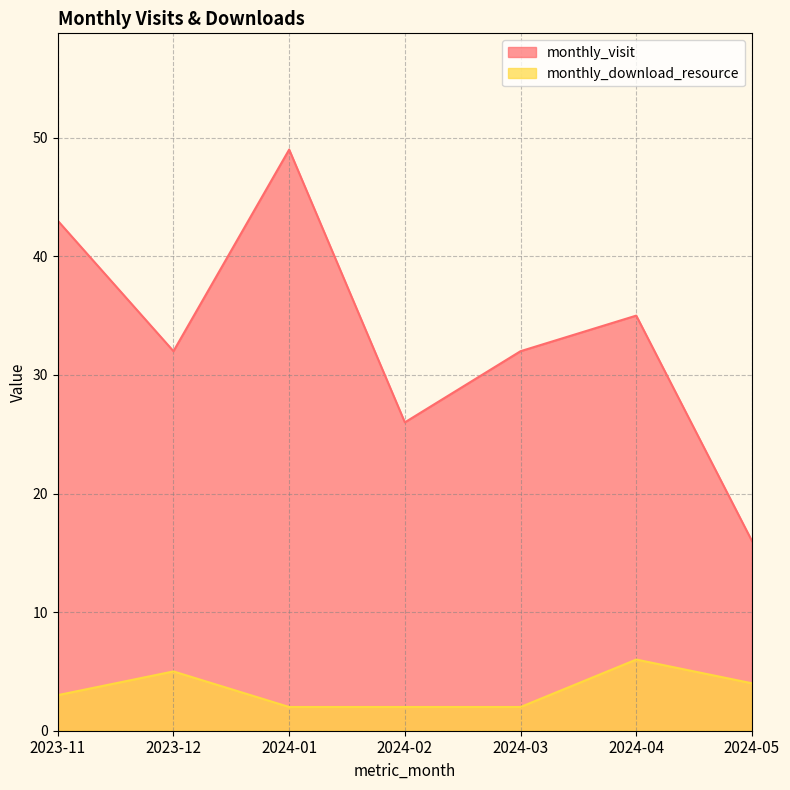

Is the value of monthly_download_resource at 2023-11 greater than the value of monthly_visit at 2024-05?

No